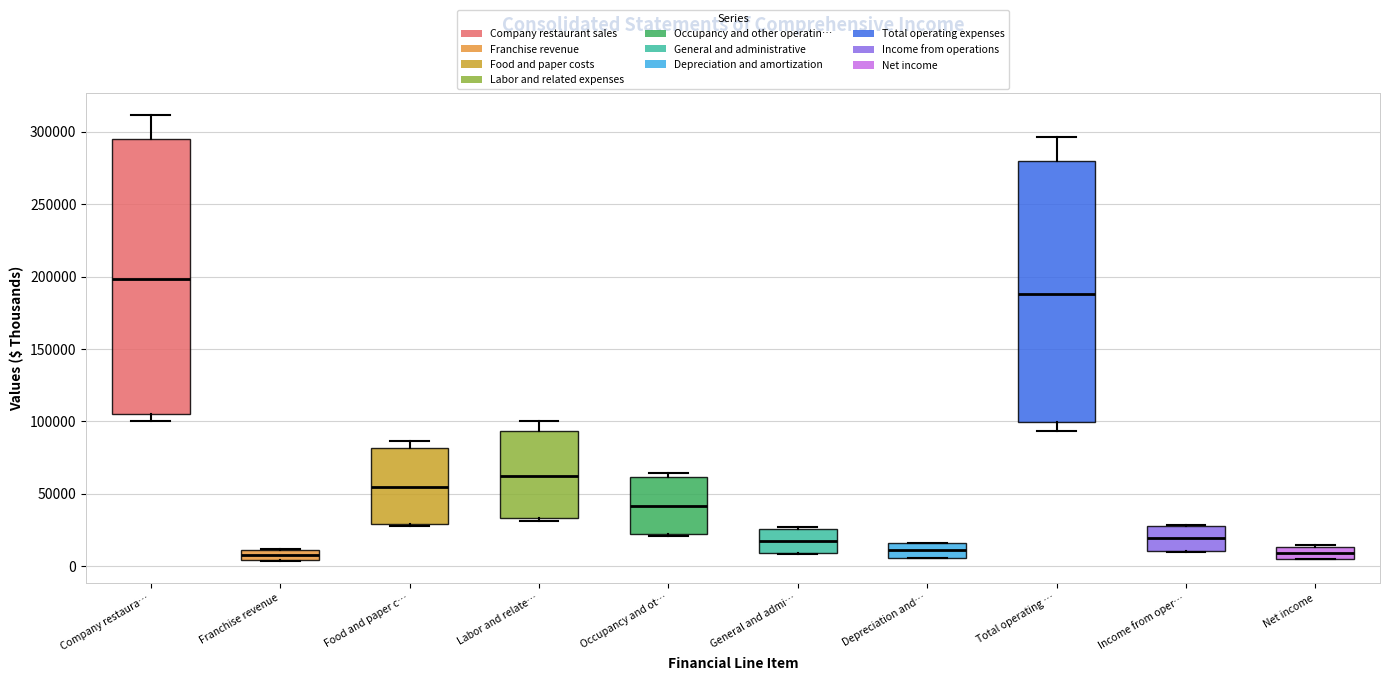

Where does the median line of the box for Labor and relate… sit on the y-axis? The values are not printed on the chart, so give them approximately, as read against the axis.

60000